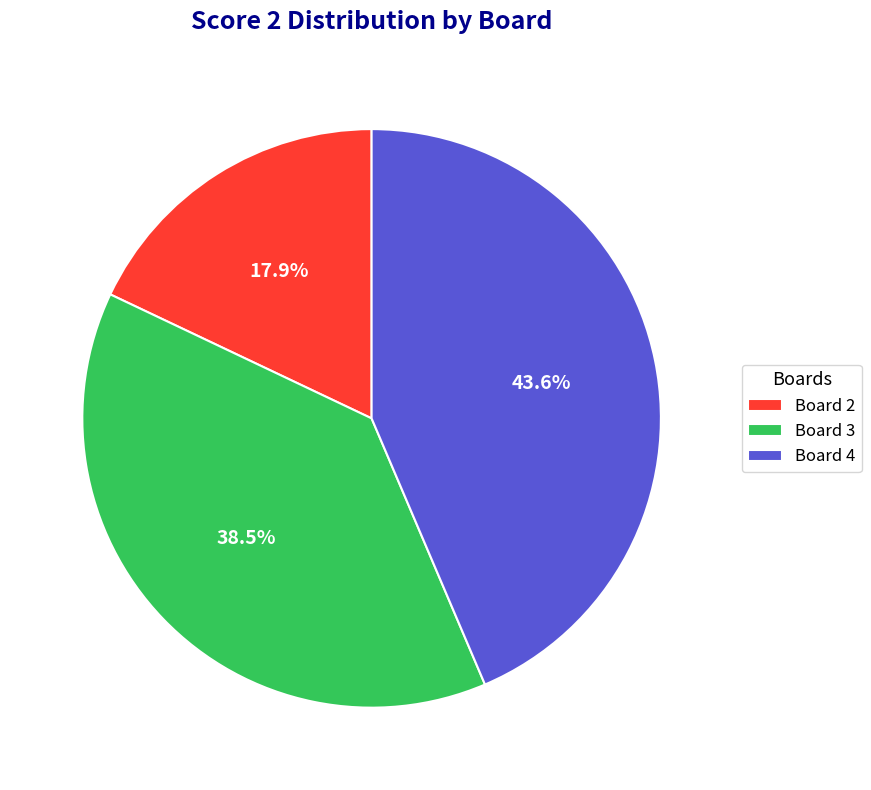

Which slice is the smallest?

Board 2